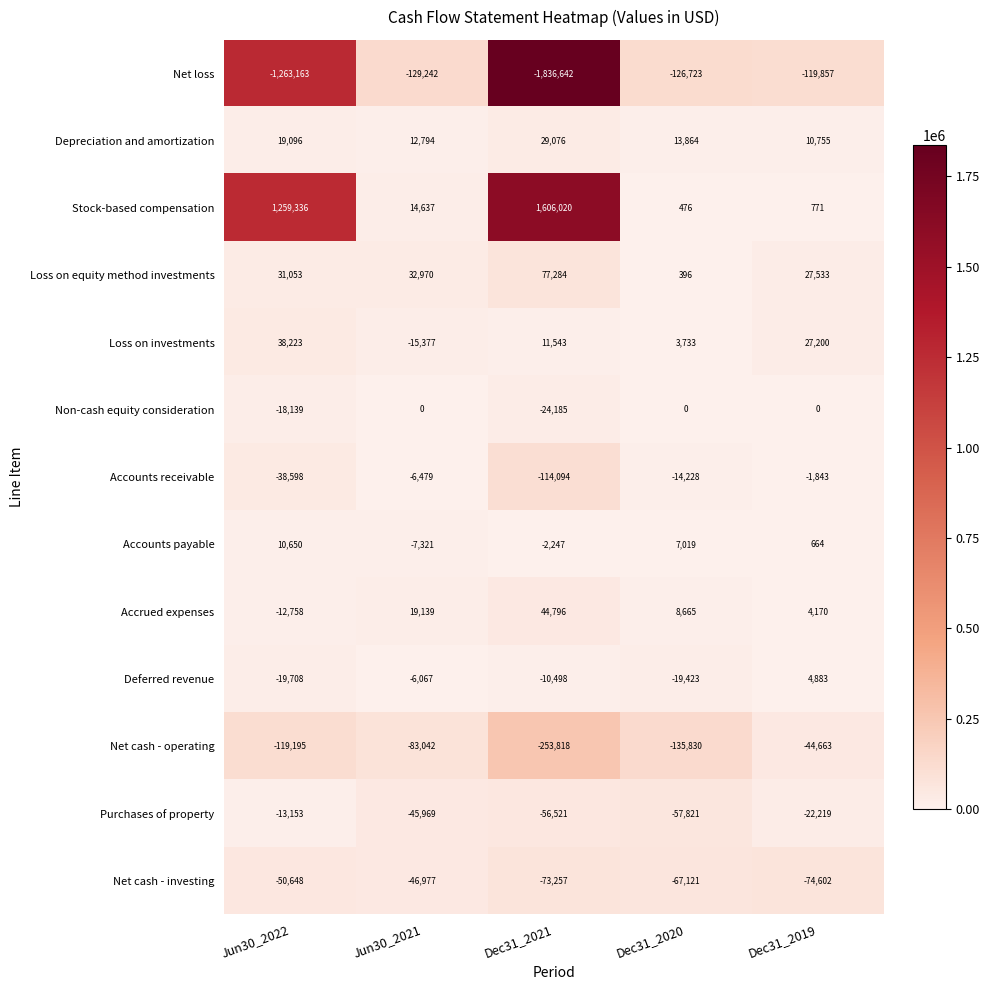

Rank the series by their maximum value, from lowest to highest.

Net loss, Net cash - investing, Net cash - operating, Purchases of property, Accounts receivable, Non-cash equity consideration, Deferred revenue, Accounts payable, Depreciation and amortization, Loss on investments, Accrued expenses, Loss on equity method investments, Stock-based compensation